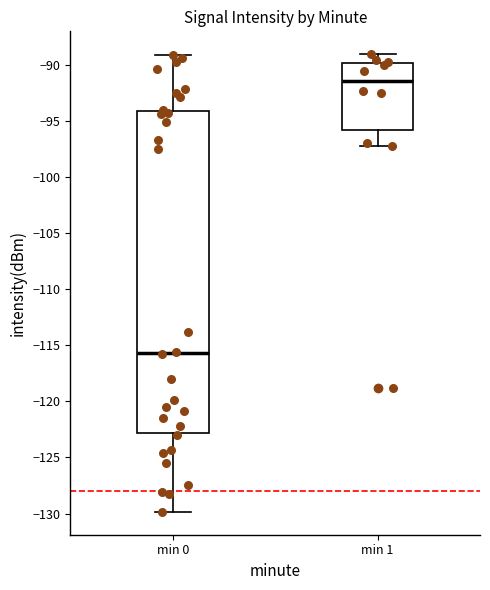

Reading left to right, transcribe this box plot: for each box, give where its median line is, the range the box spans, and where its two whiskers end, as read against the y-axis. The values are not printed on the chart, so give them approximately, as read against the axis.

min 0: median -115.5, box -123.0 to -94.0, whiskers -130.0 to -89.0
min 1: median -91.5, box -96.0 to -90.0, whiskers -97.0 to -89.0